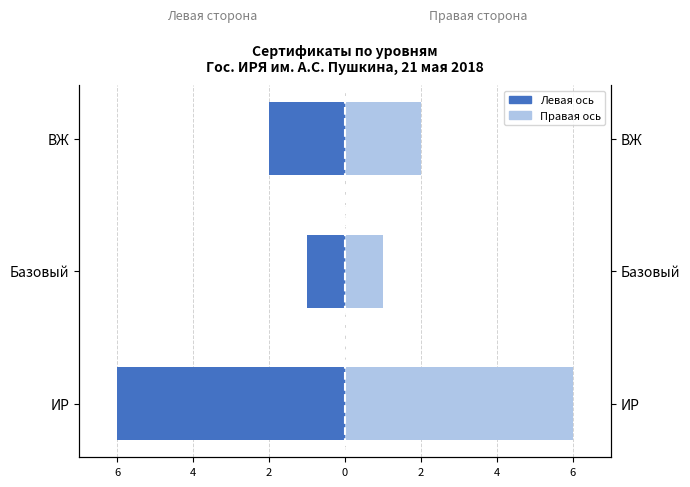

What is the value of the Кол-во (правая ось) bar at the 1st from the left?

6